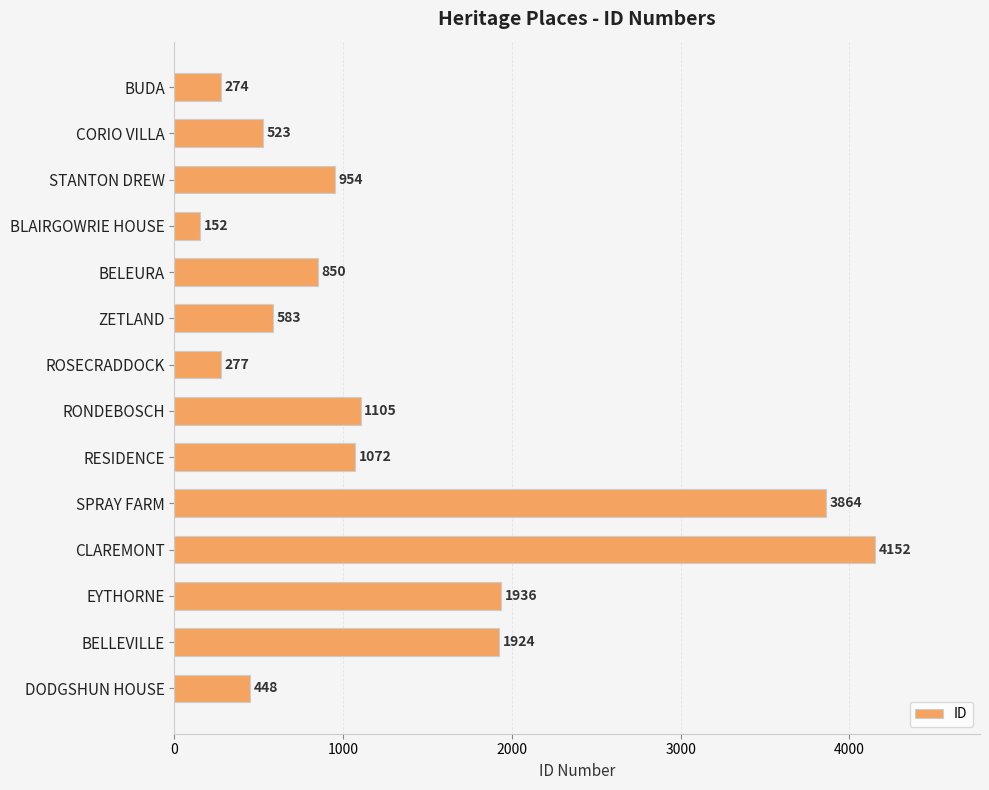

How many categories are shown in the chart?

14